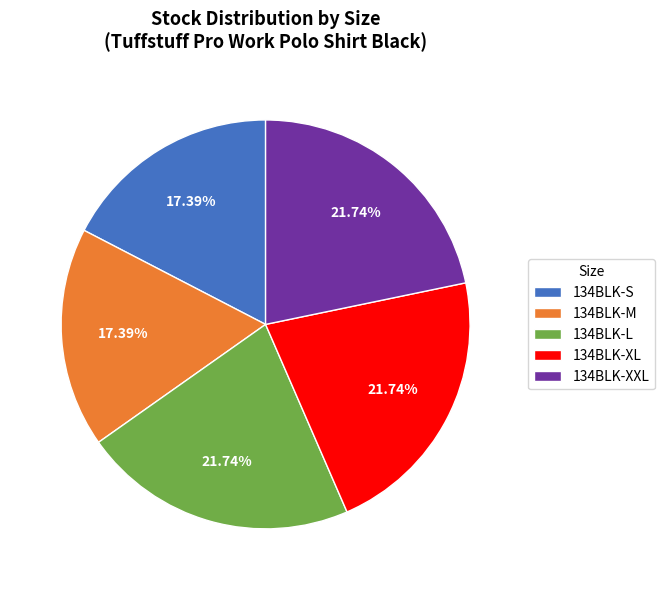

Is there a majority slice in this chart?

No